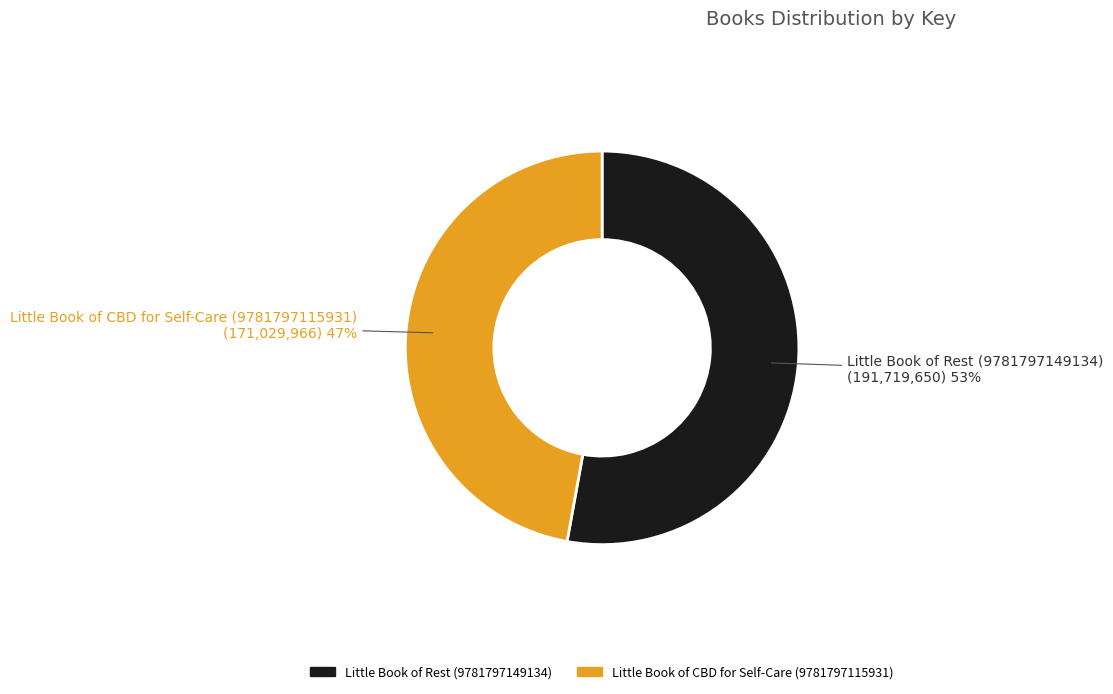

How many slices are in this pie chart?

2